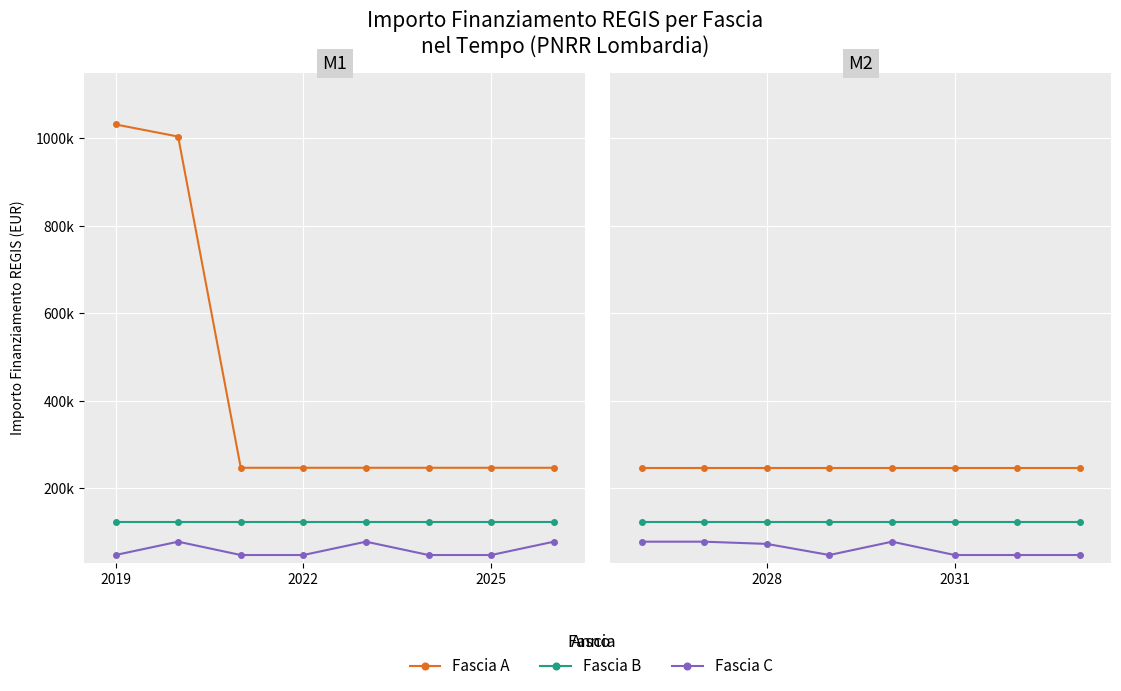

True or false: Fascia A has a value of 246824 at 2028.

True